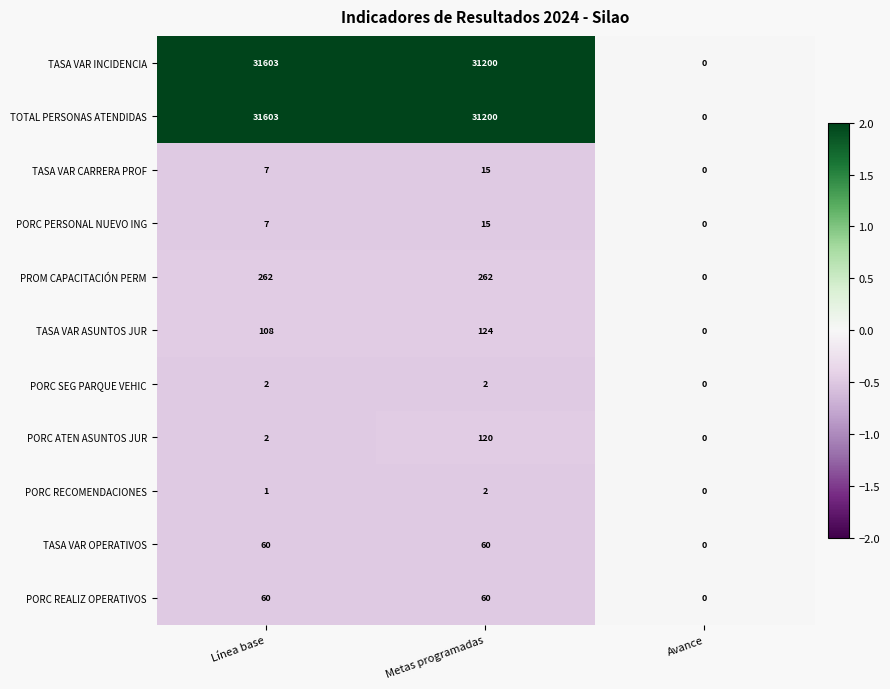

What is the difference between the maximum and second lowest values in the TASA VAR INCIDENCIA series?

403